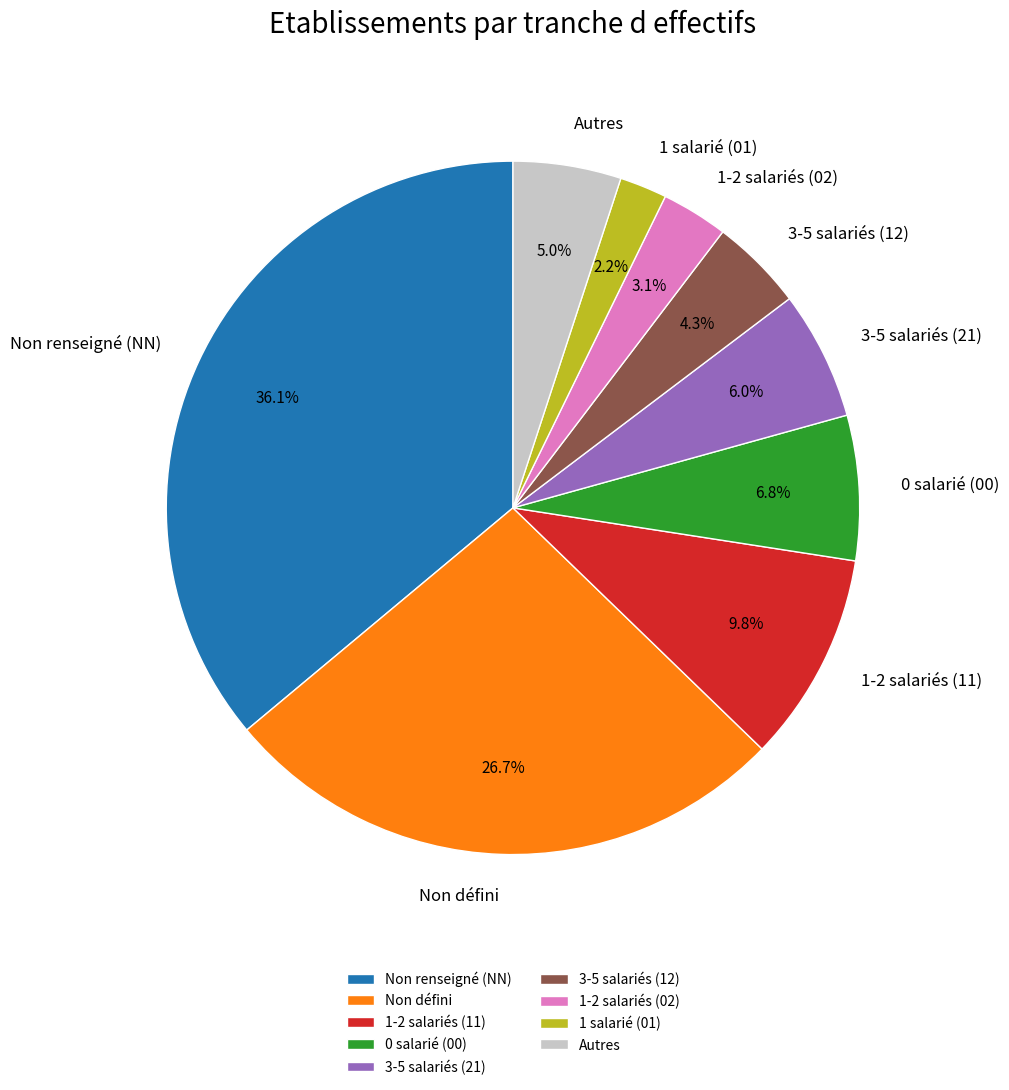

Count the number of slices in the pie.

9